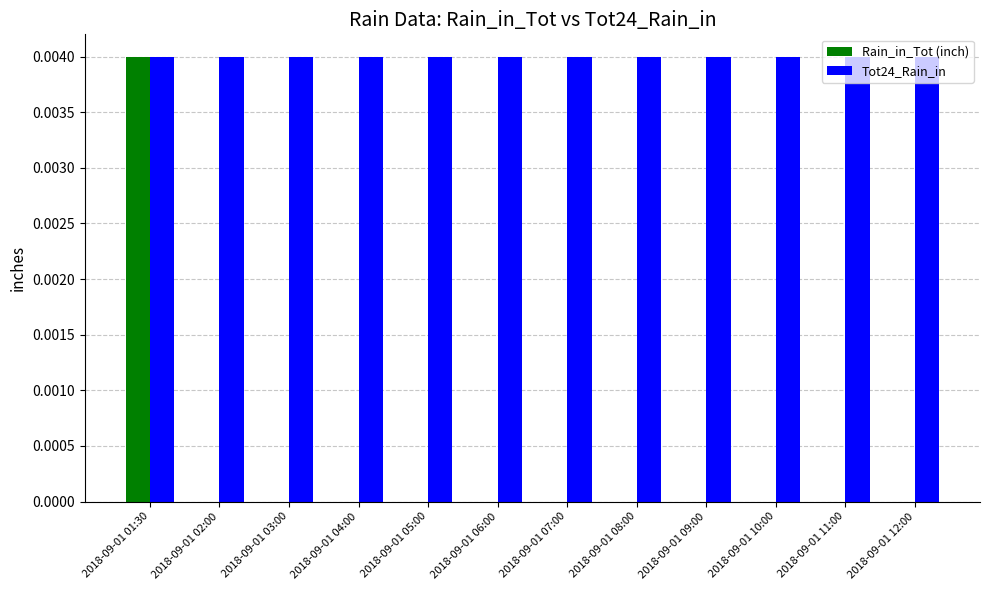

At which category is the sum across all series the highest?

2018-09-01 01:30